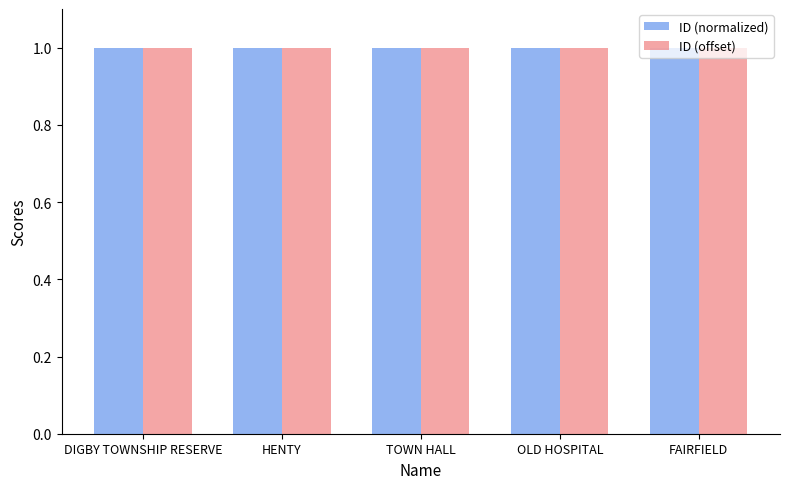

What is the average value of the ID (offset) series?

1.0